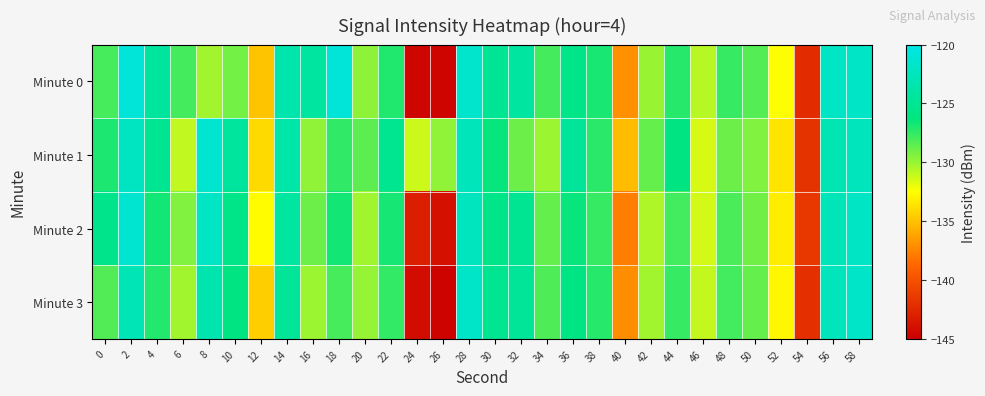

Which has a higher value, 34 or 8?

34